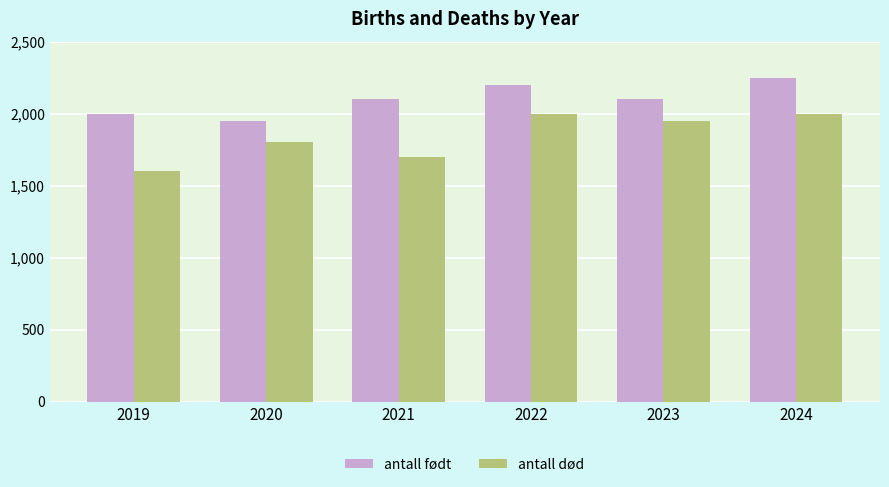

What is the value of the antall født bar at the 5th from the left?

2100